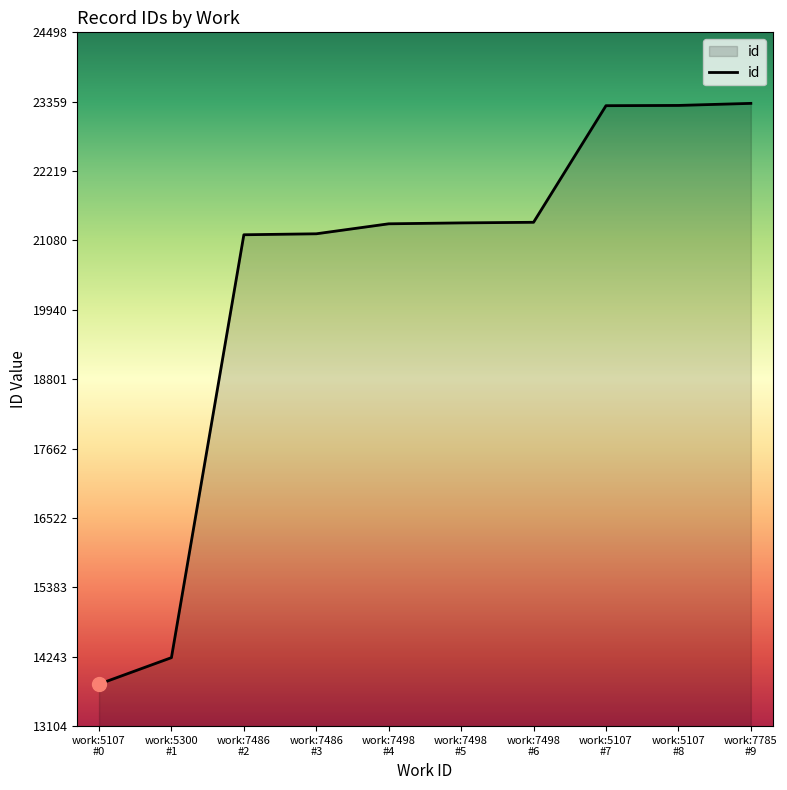

Does the chart display data point markers on the line(s)?

No